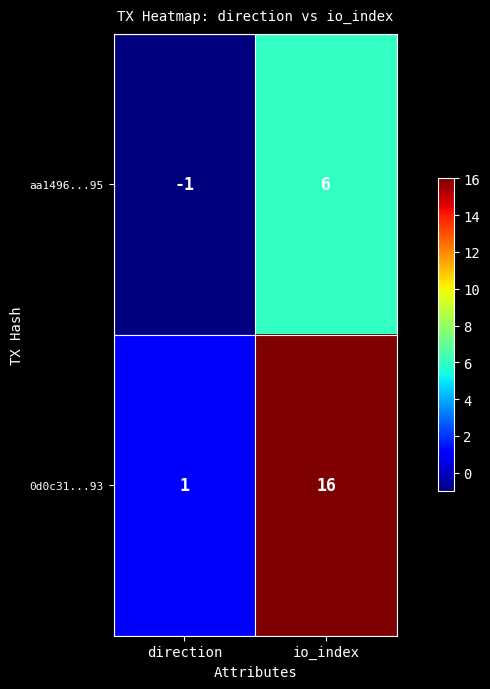

At how many categories does at least one series exceed 13?

1